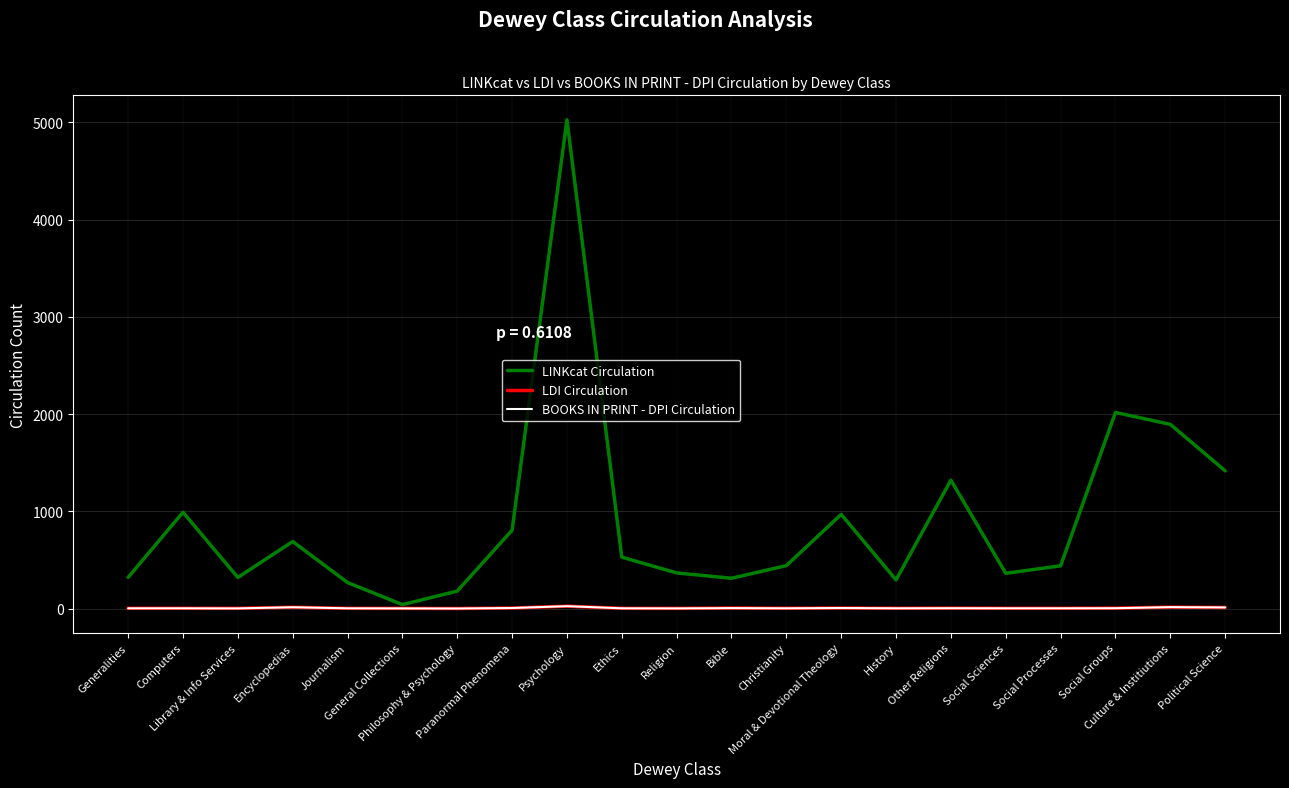

What is the average value of the LINKcat Circulation series?

904